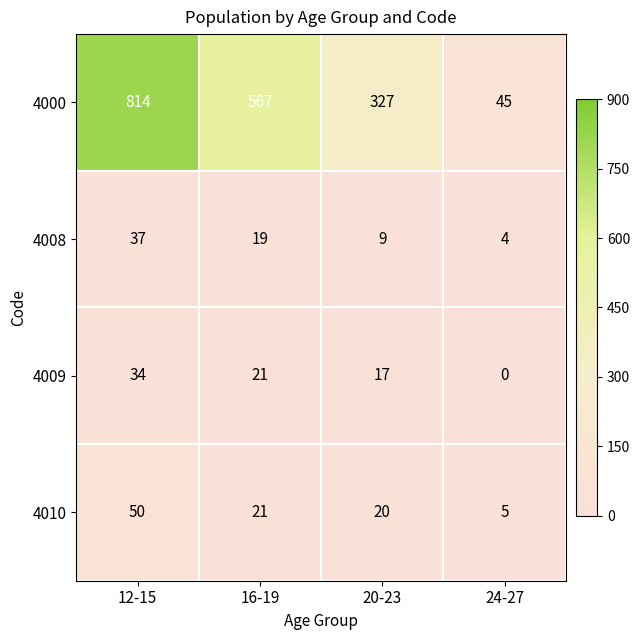

Rank the series at 12-15 from highest to lowest value.

4000, 4010, 4008, 4009